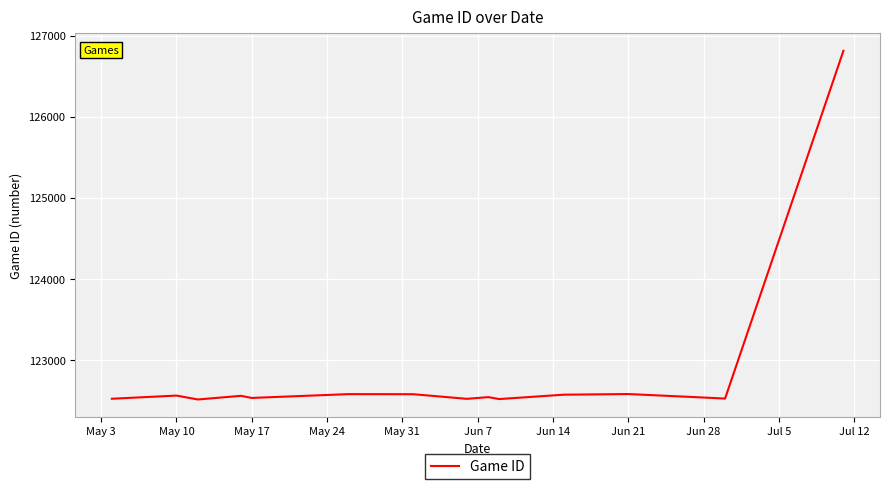

What is the difference between the maximum and minimum values?

4302